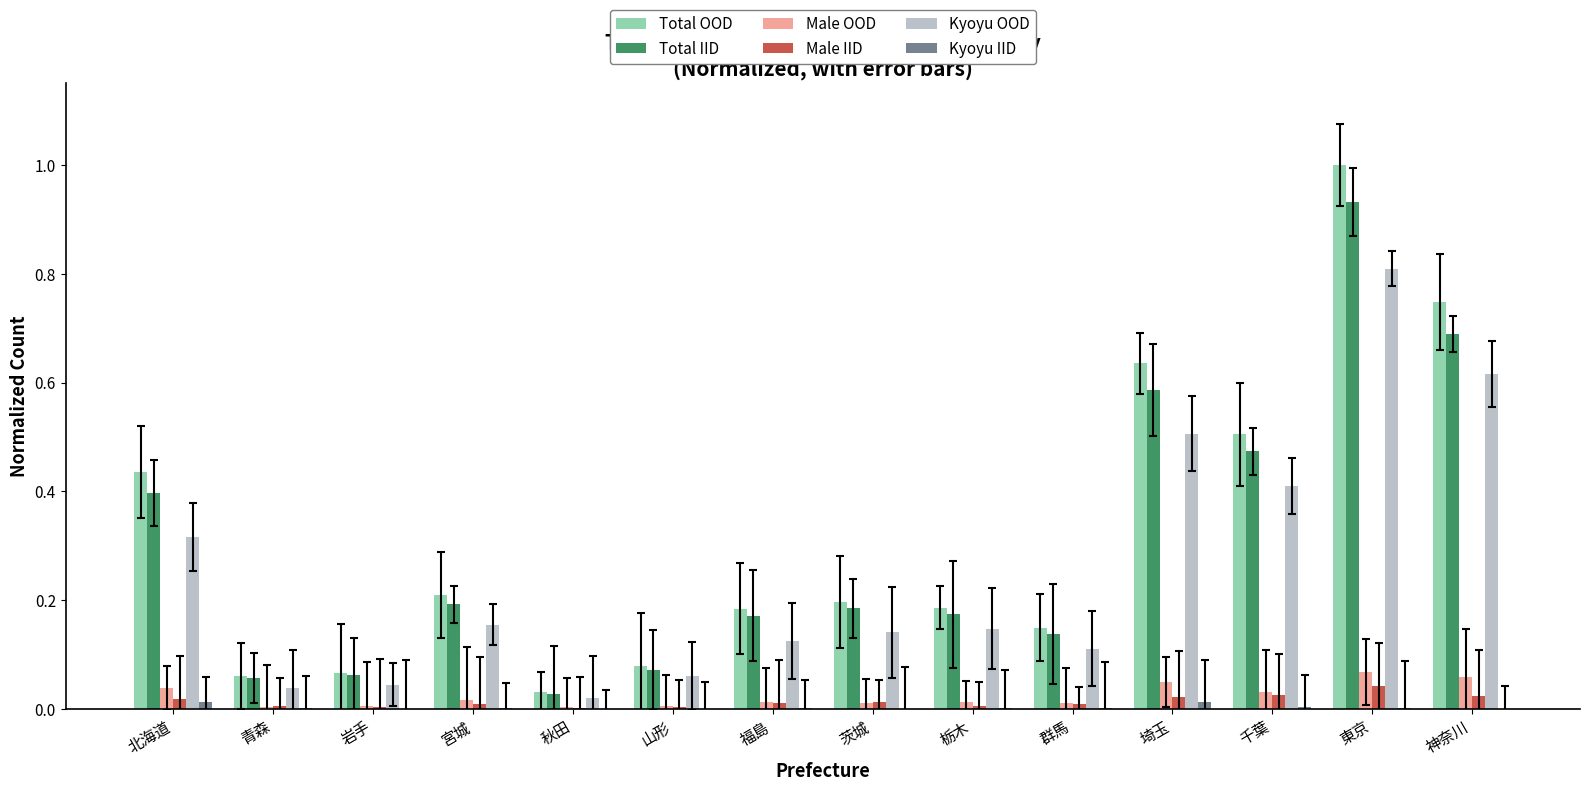

Count the number of categories in the chart.

14